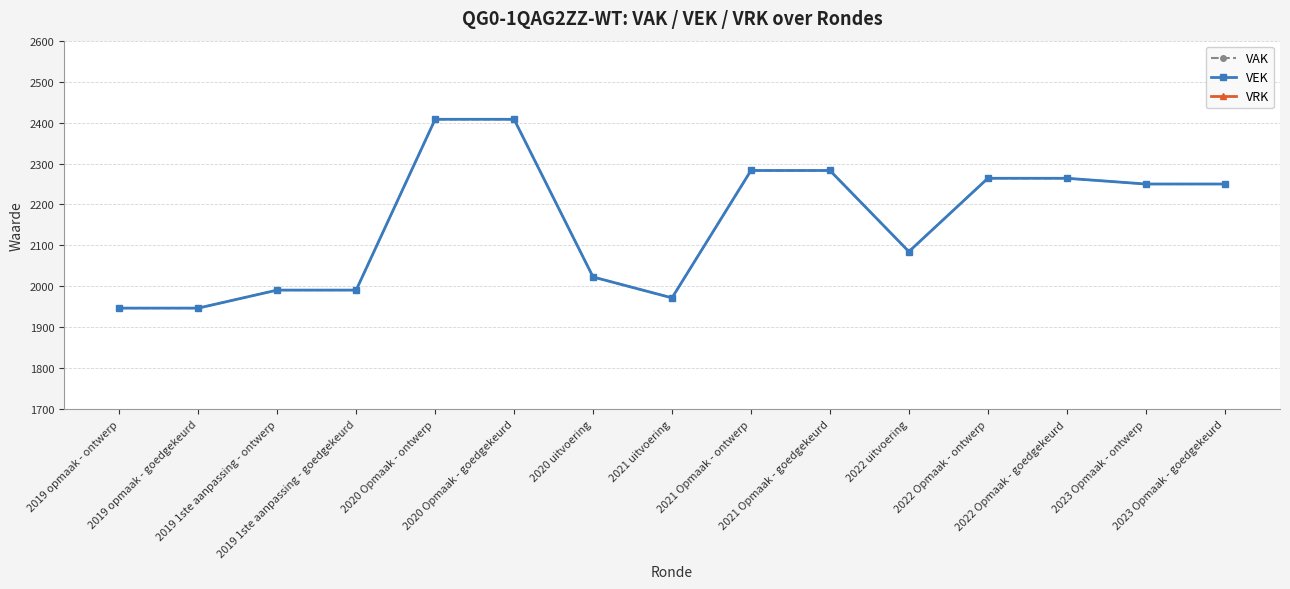

In VAK, how many points are lower than both neighbors (excluding endpoints)?

2